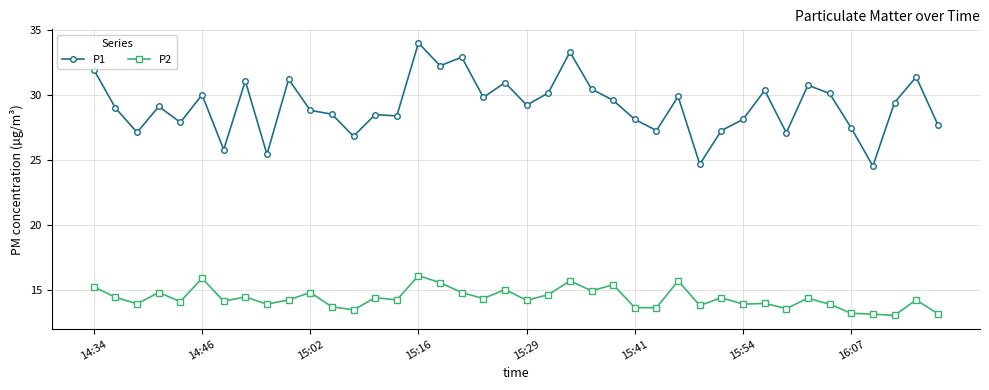

Which series has the largest total across all categories?

P1